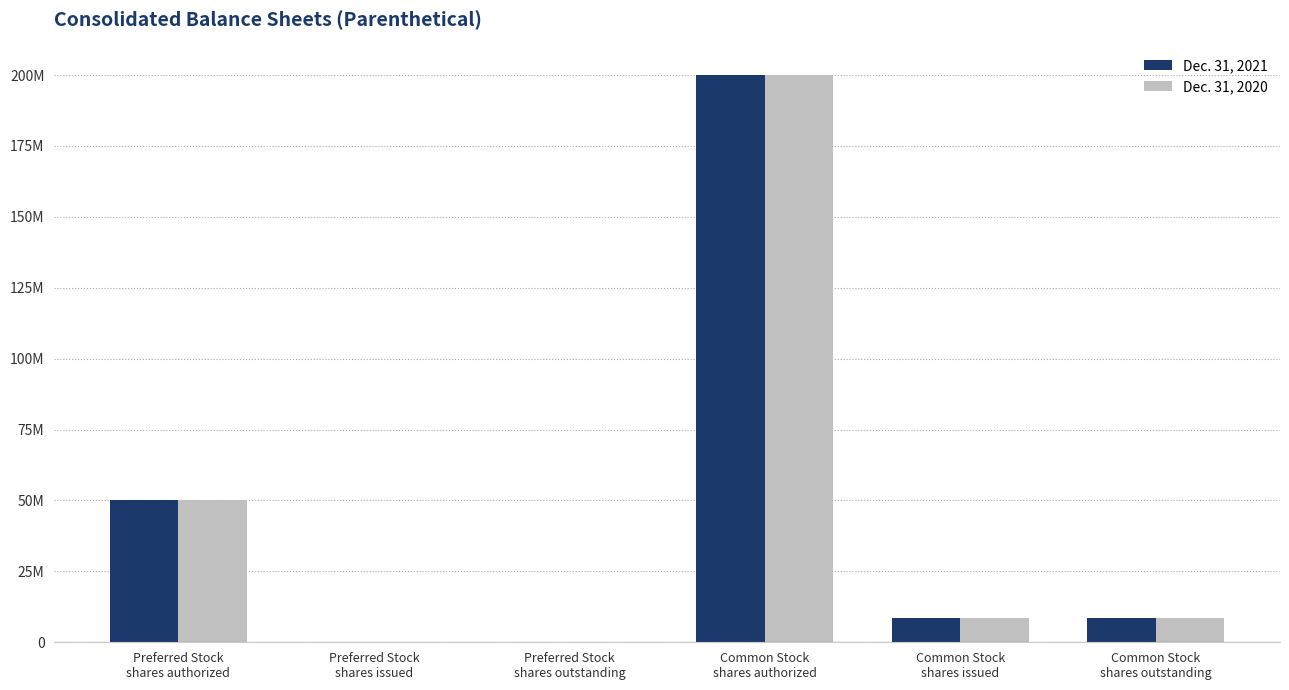

What are all the series names shown in the legend?

Dec. 31, 2021, Dec. 31, 2020